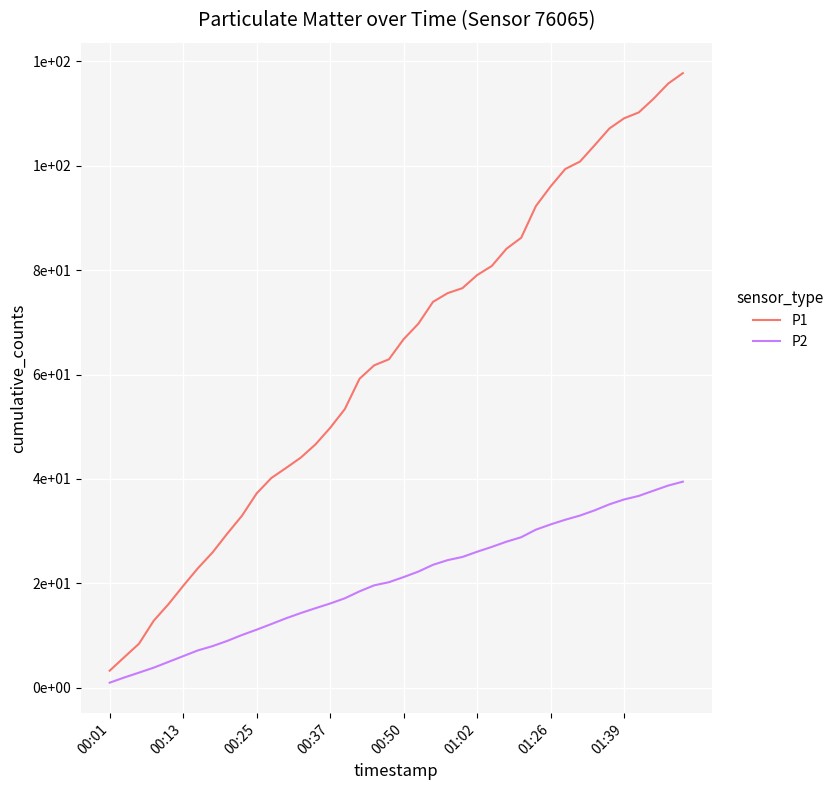

True or false: P1 and P2 intersect in this chart.

False